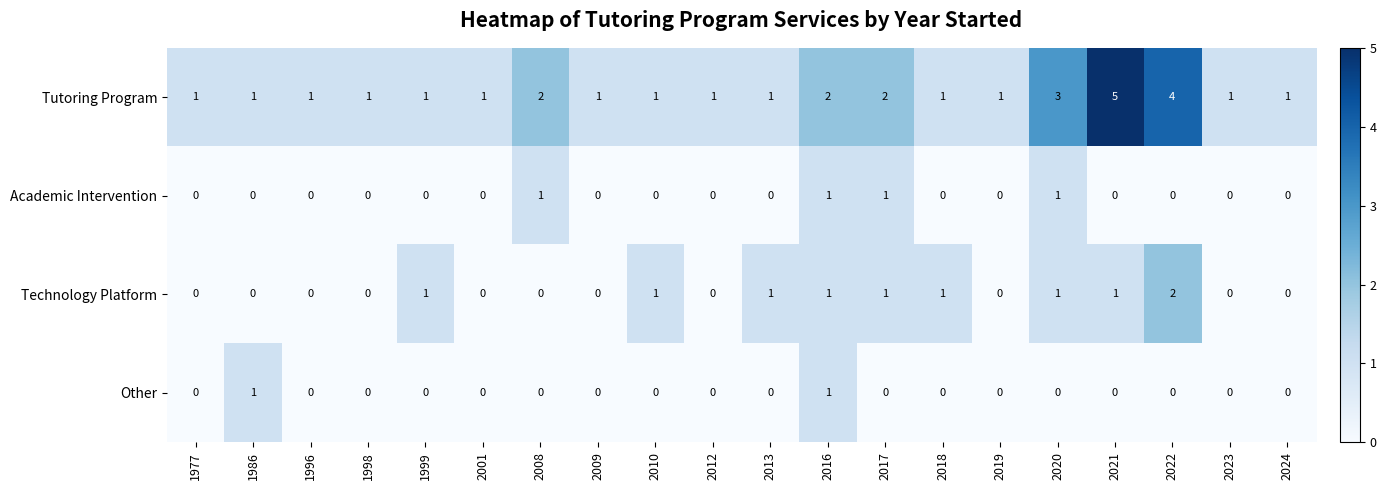

What is the greatest value displayed?

5